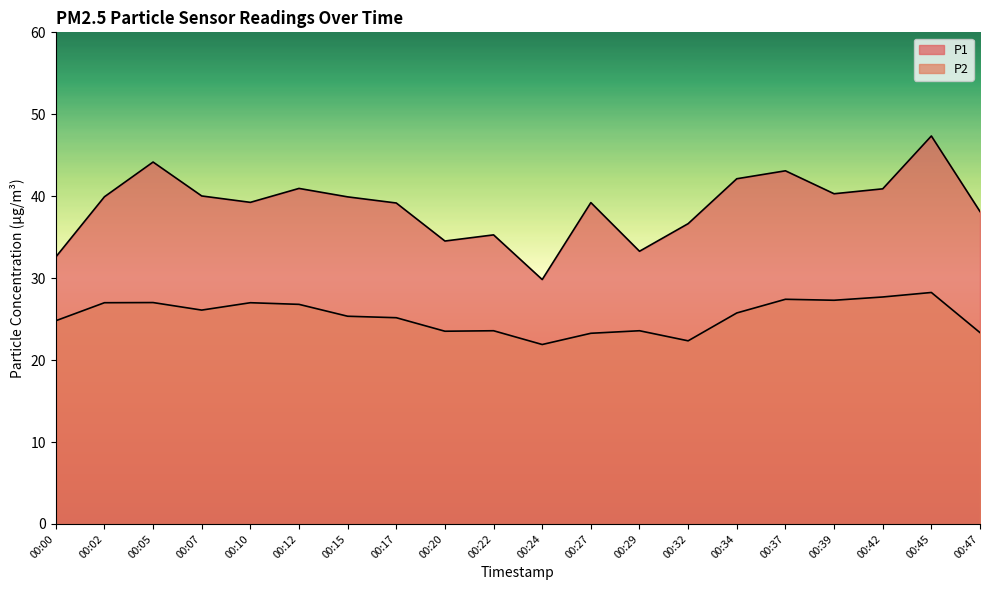

What is the value of the P2 point at the 20th from the left?

23.4